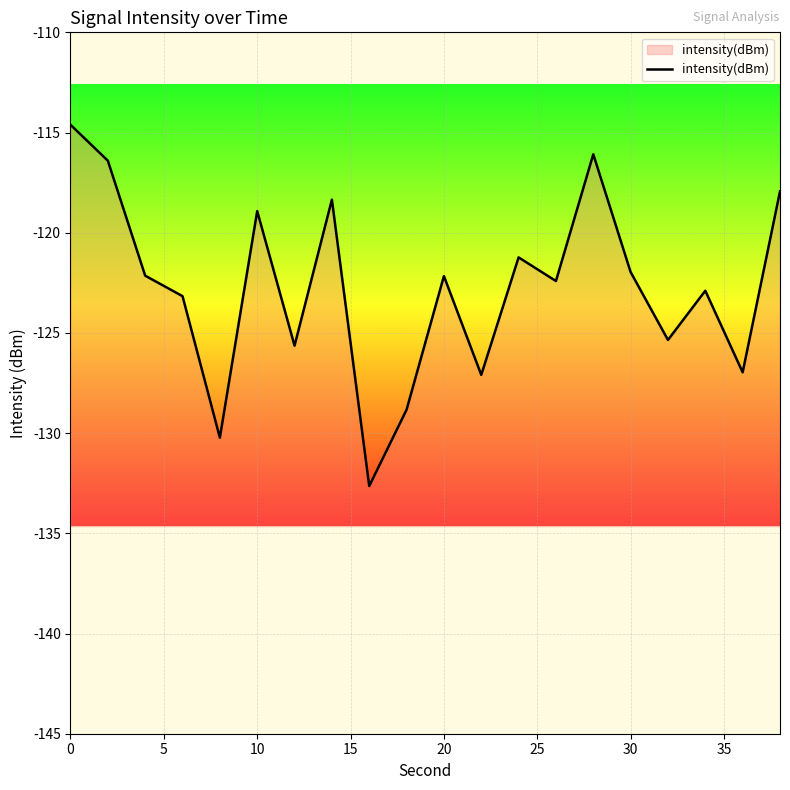

What value does the data have at 10?

-118.9